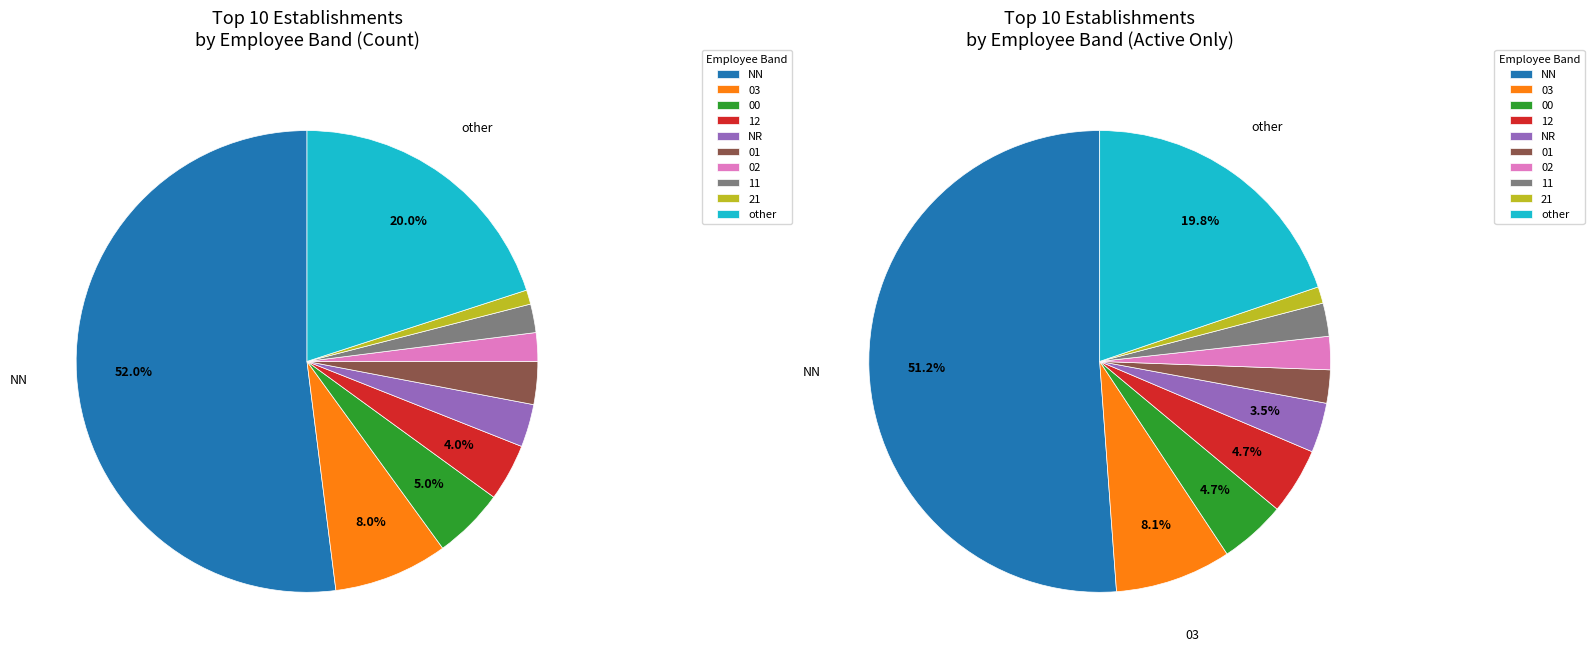

Does 02 represent more than half of the total?

No